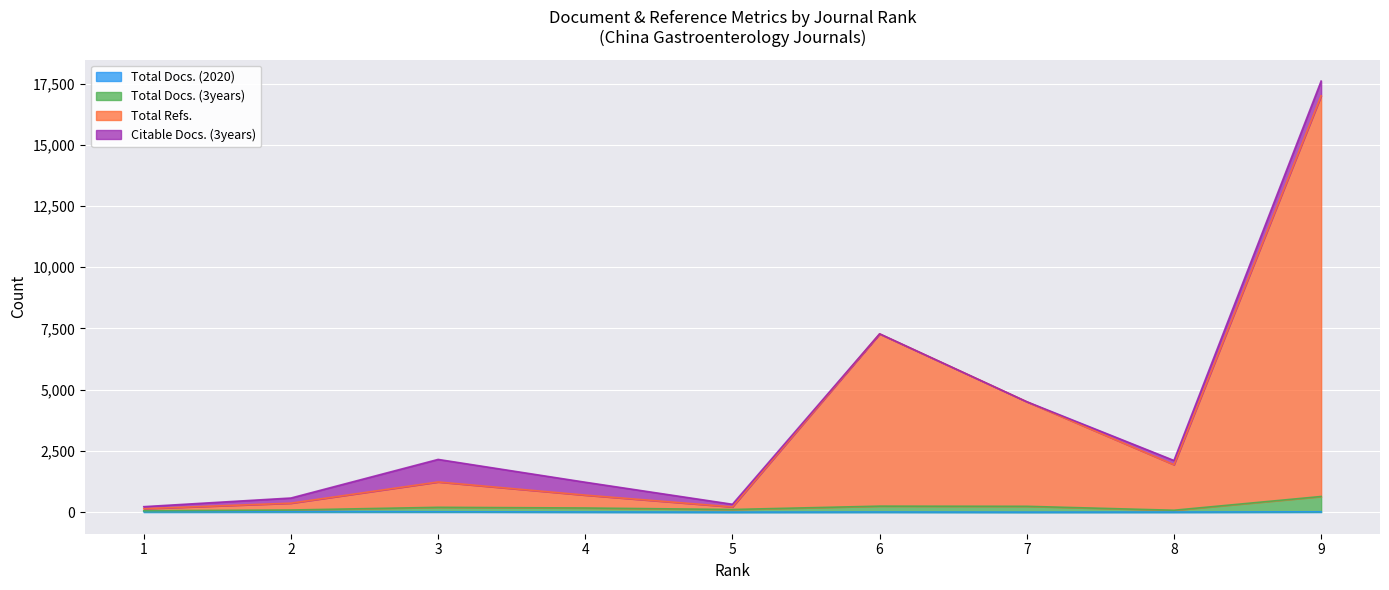

At which label is Total Docs. (3years) closest to 348?

6